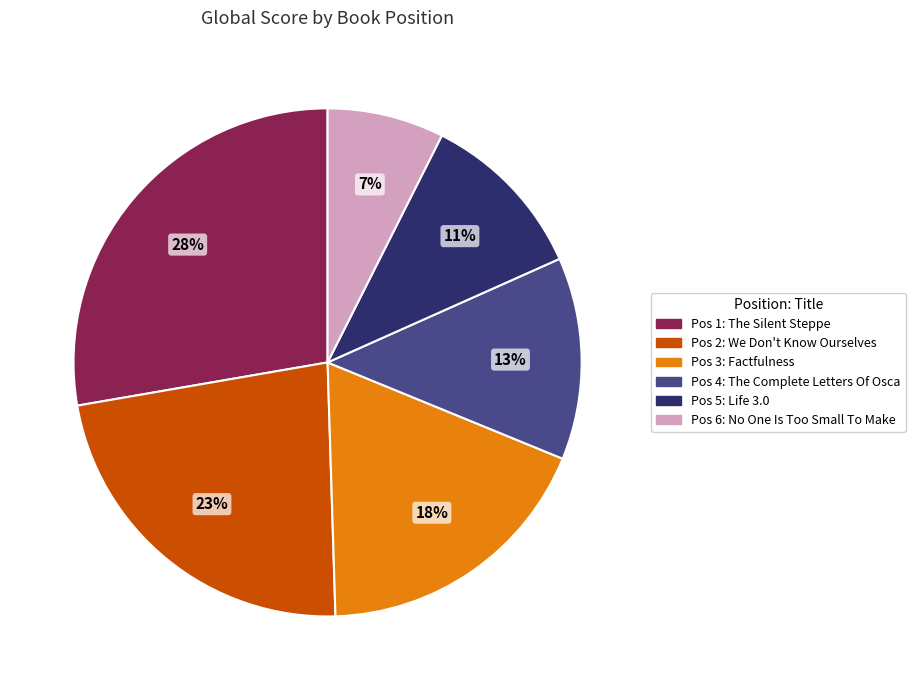

Does any single category account for the majority?

No